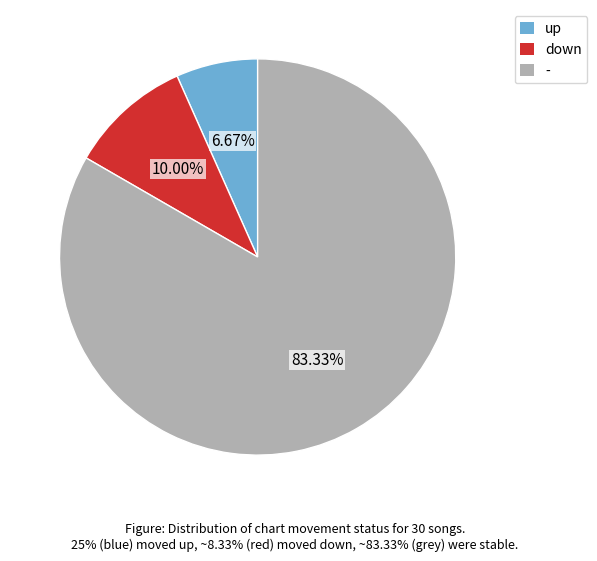

Which category has the smallest portion of the pie?

up